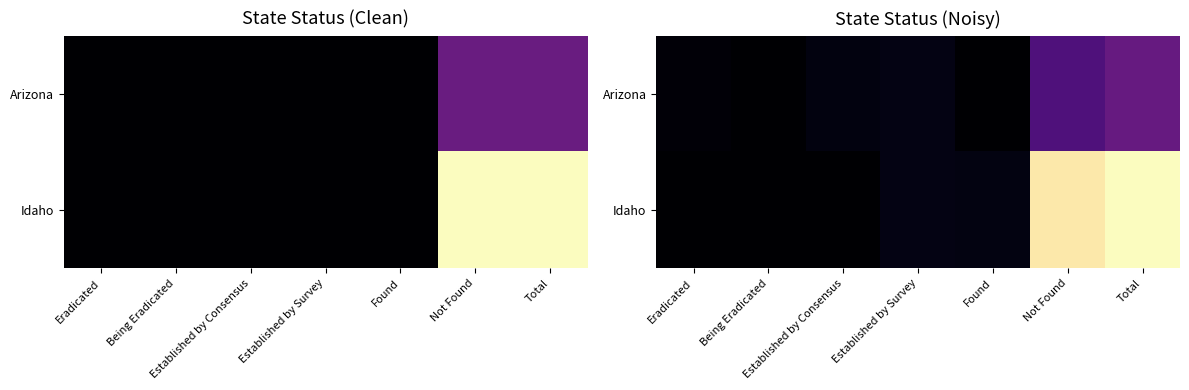

The Idaho series shows -16.5 at Being Eradicated. True or false?

False